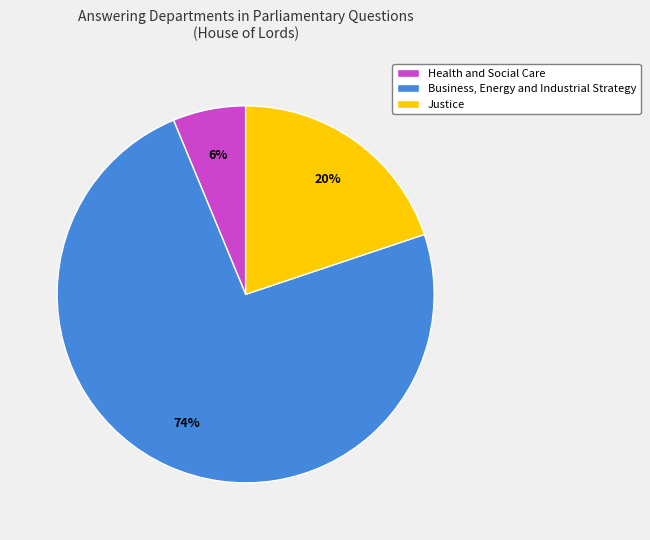

To the nearest percent, what portion does Business, Energy and Industrial Strategy represent?

74%